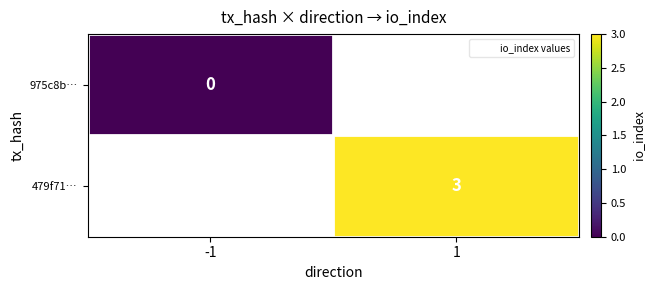

How many series are shown in this chart?

2